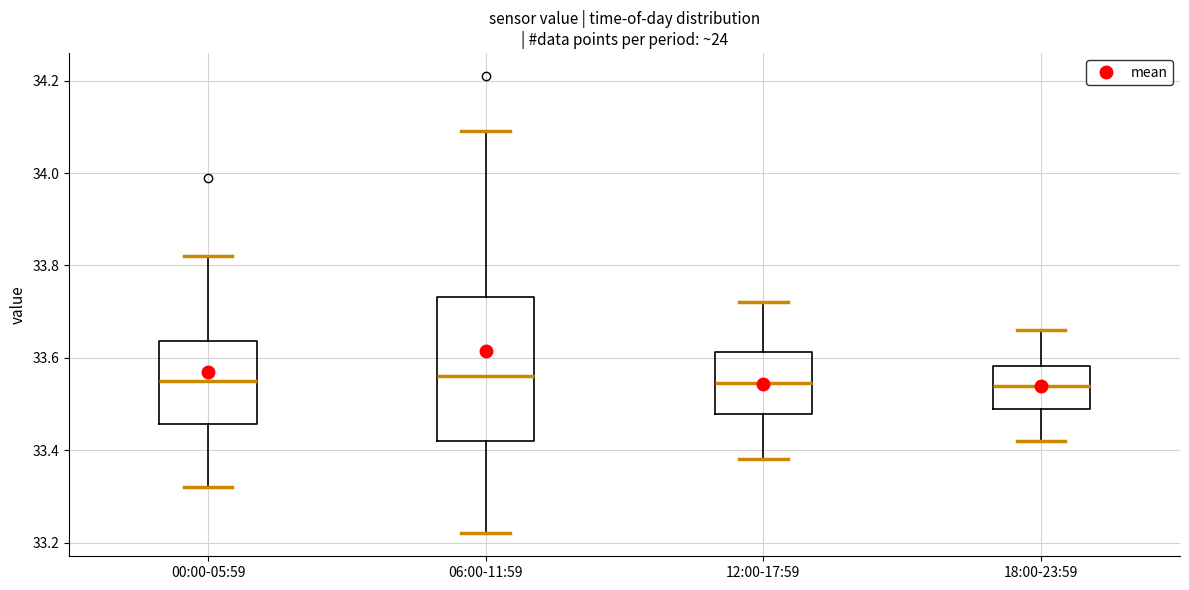

Reading left to right, transcribe this box plot: for each box, give where its median line is, the range the box spans, and where its two whiskers end, as read against the y-axis. The values are not printed on the chart, so give them approximately, as read against the axis.

00:00-05:59: median 33.56, box 33.46 to 33.64, whiskers 33.32 to 33.82
06:00-11:59: median 33.56, box 33.42 to 33.74, whiskers 33.22 to 34.10
12:00-17:59: median 33.54, box 33.48 to 33.62, whiskers 33.38 to 33.72
18:00-23:59: median 33.54, box 33.50 to 33.58, whiskers 33.42 to 33.66